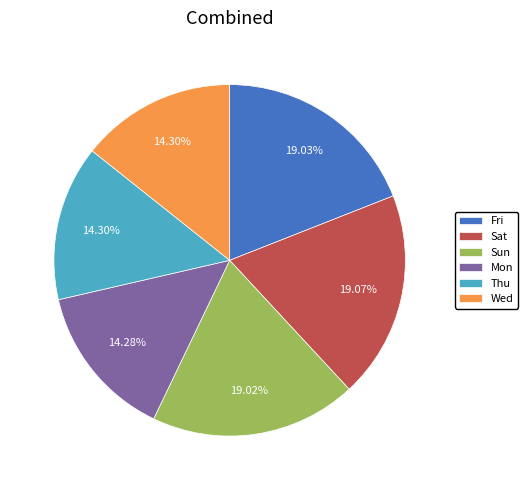

To the nearest percent, what is the average slice percentage?

17%